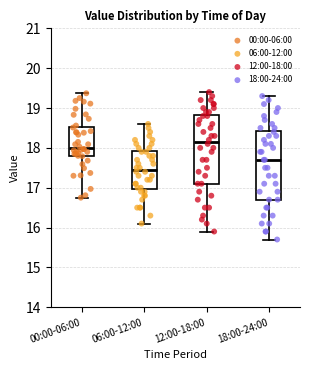

Which box has the highest median line?

12:00-18:00